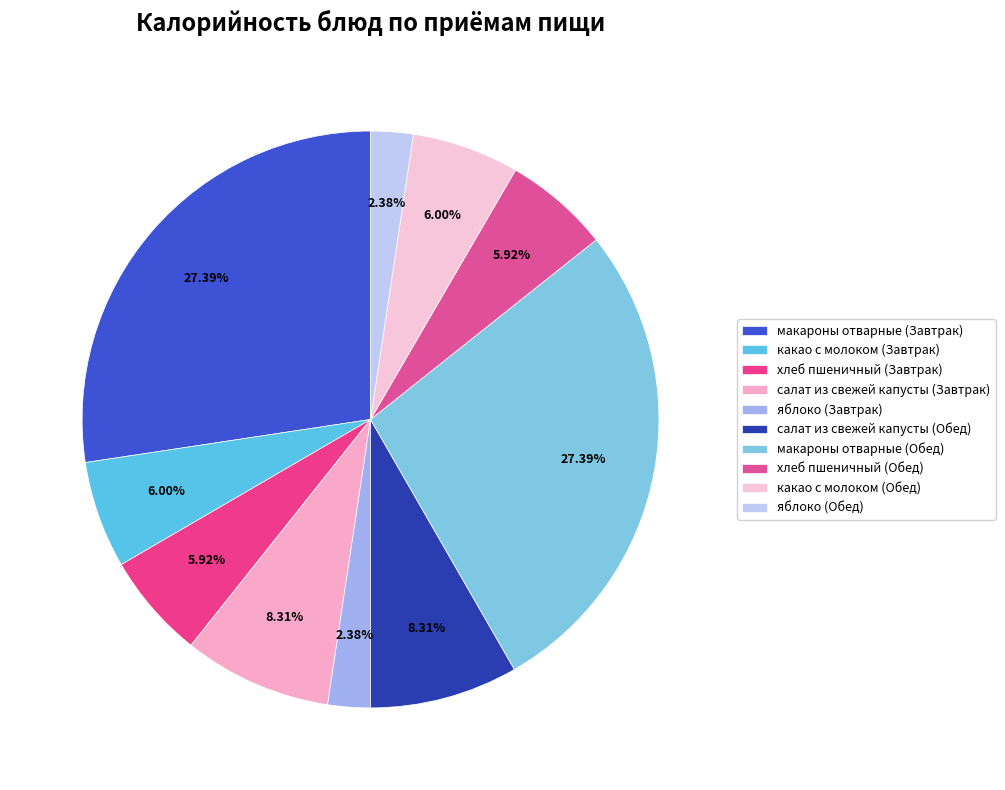

To the nearest percent, what is the difference between the largest and smallest slice percentages?

25%